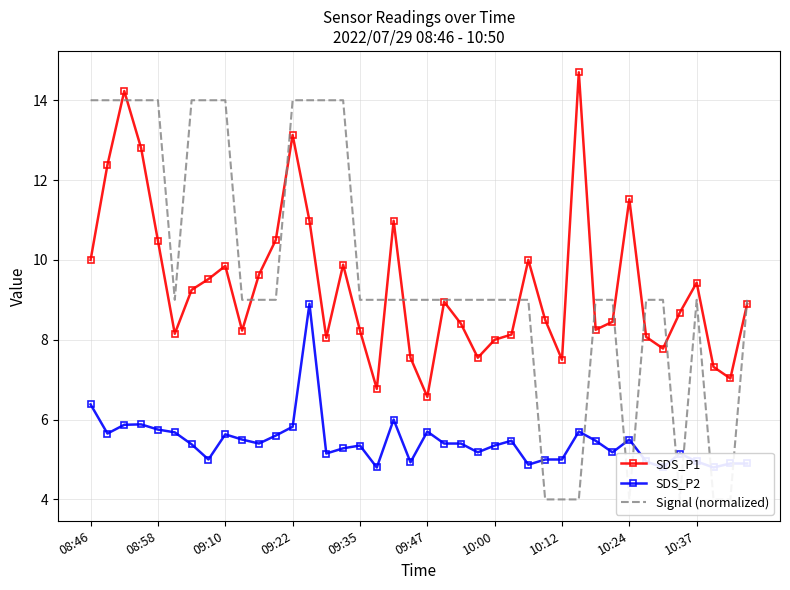

How many interior local peaks does the SDS_P2 series have?

10